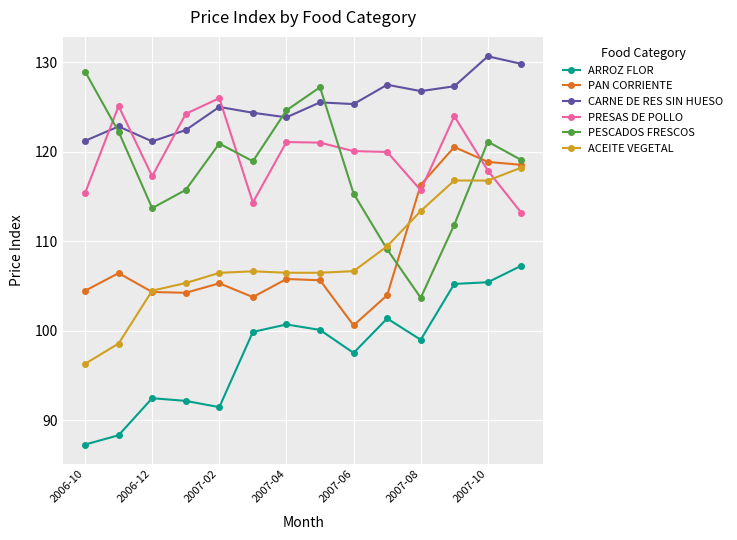

What is the minimum value shown in the chart?

87.3